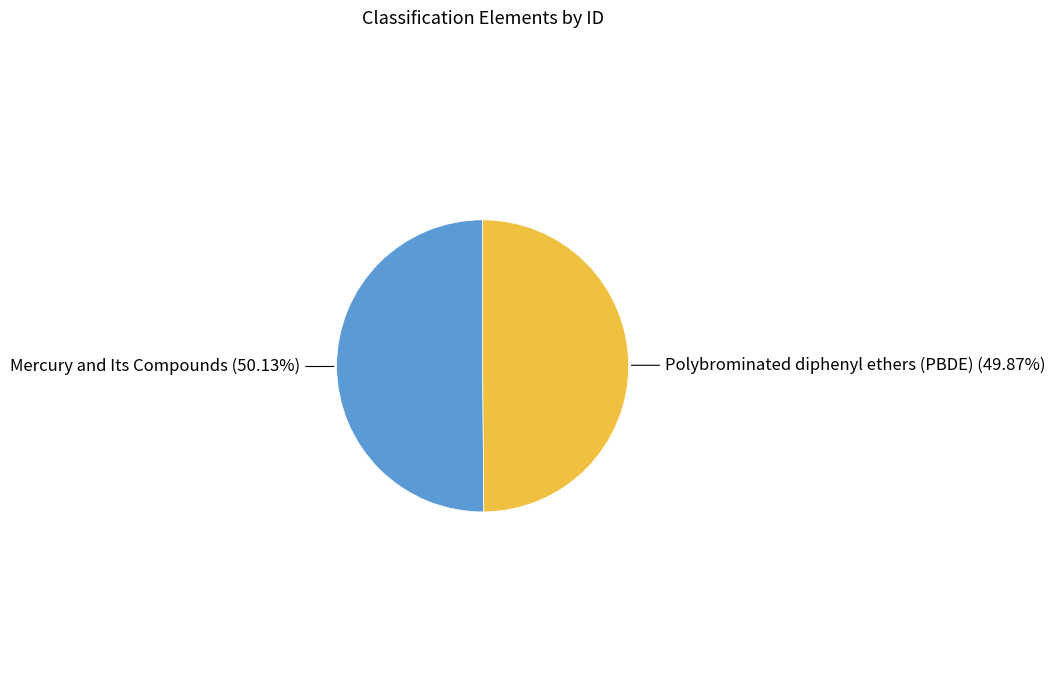

What is the ratio of the value at Mercury and Its Compounds to the value at Polybrominated diphenyl ethers (PBDE)?

1.0